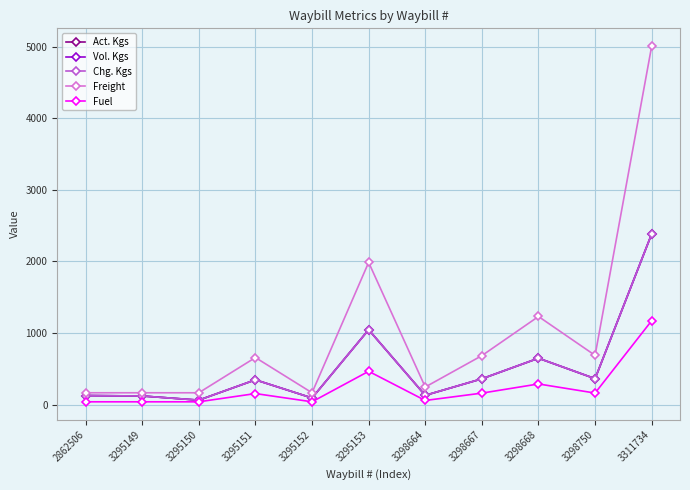

True or false: Freight and Vol. Kgs intersect in this chart.

False